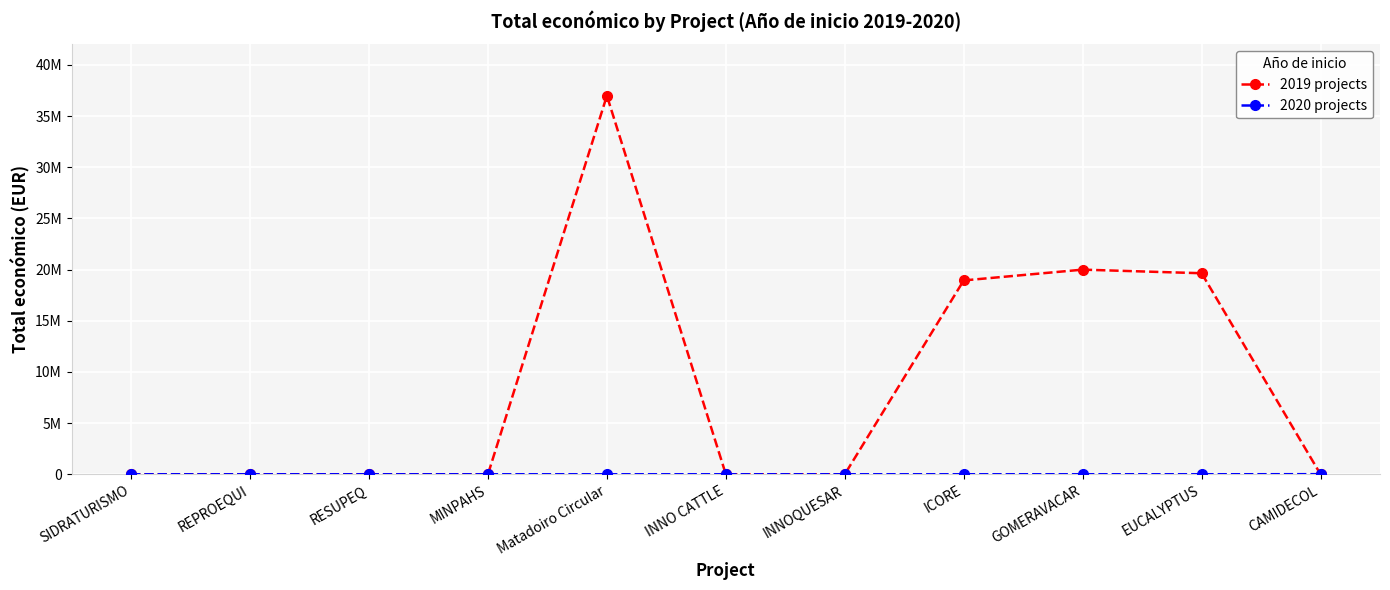

Which category has the highest value in the 2019 projects series?

Matadoiro Circular